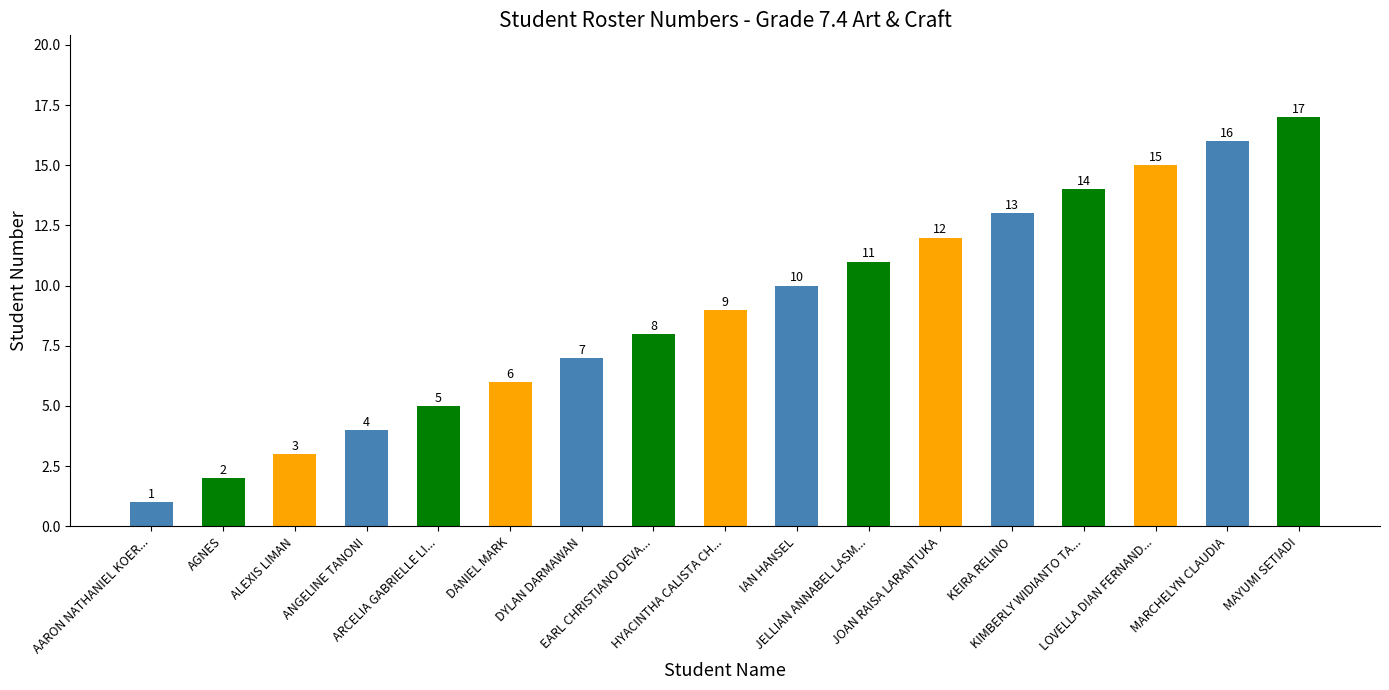

What is the label of the 8th bar from the right?

IAN HANSEL